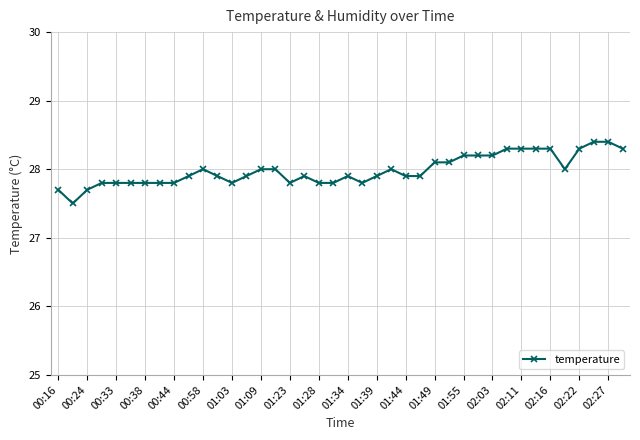

What is the value of the 36th point from the left?

28.0